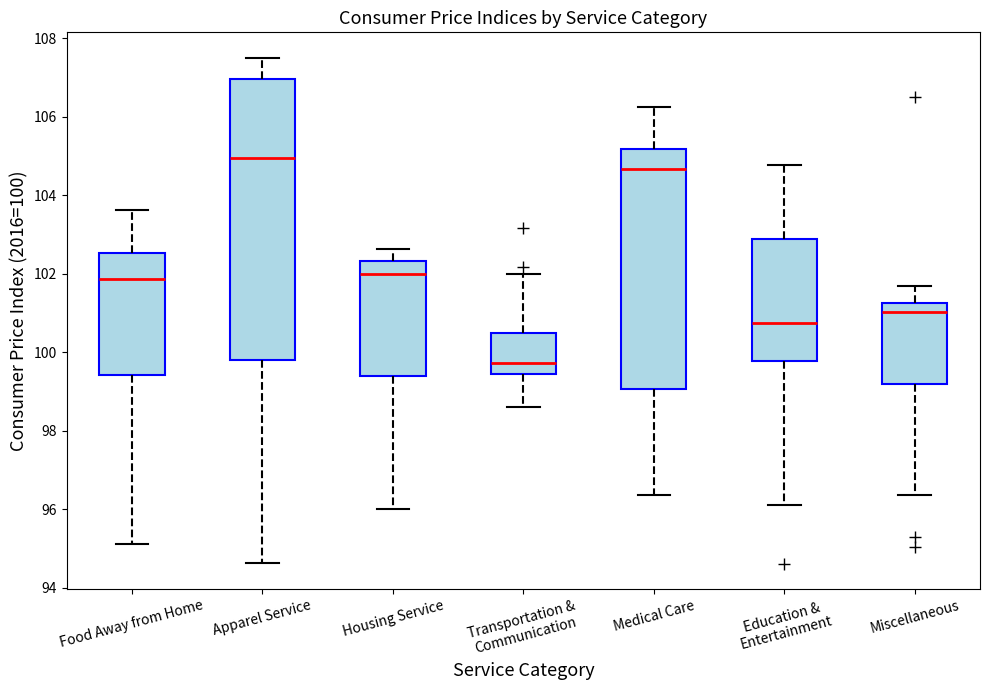

Which box is the tallest, from its lower edge to its upper edge?

Apparel Service